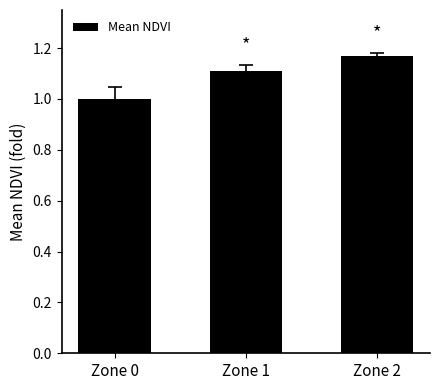

What is the value of the 2nd bar from the left?

1.1